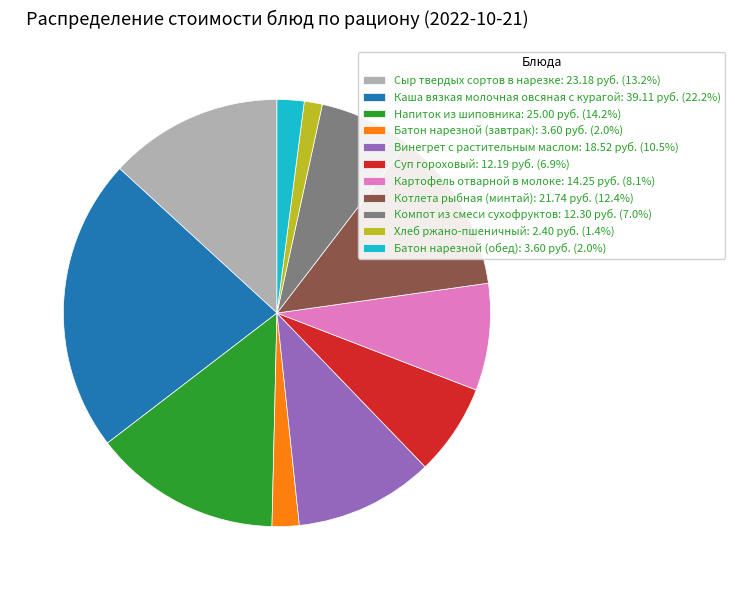

Do Батон нарезной (завтрак): 3.60 руб. (2.0%) and Хлеб ржано-пшеничный: 2.40 руб. (1.4%) together represent more than half of the pie?

No